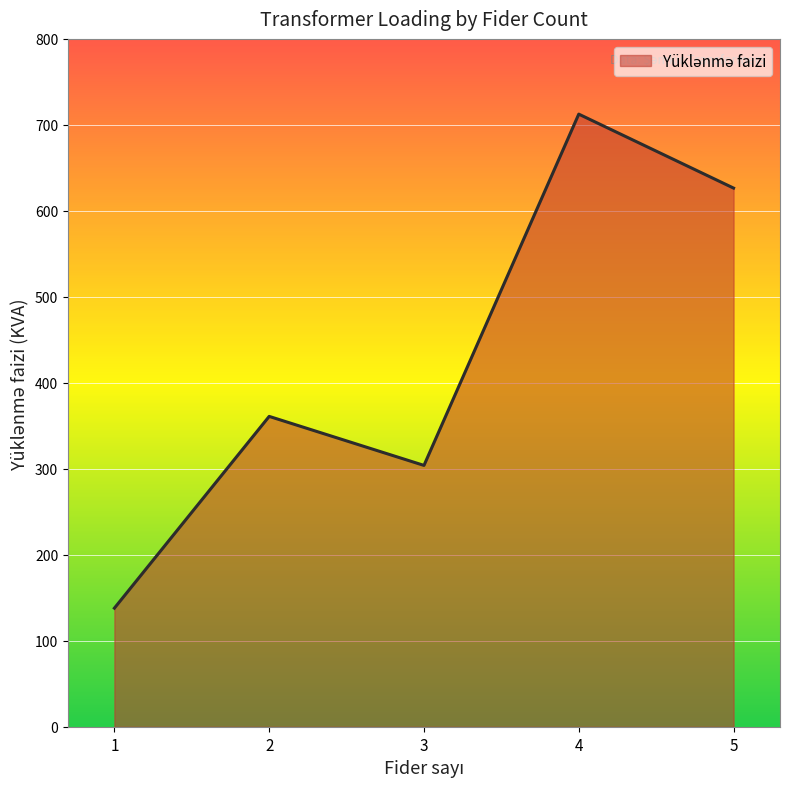

Reading left to right, transcribe all the data shown in this chart.

1=138.0	2=361.0	3=304.0	4=712.5	5=626.5